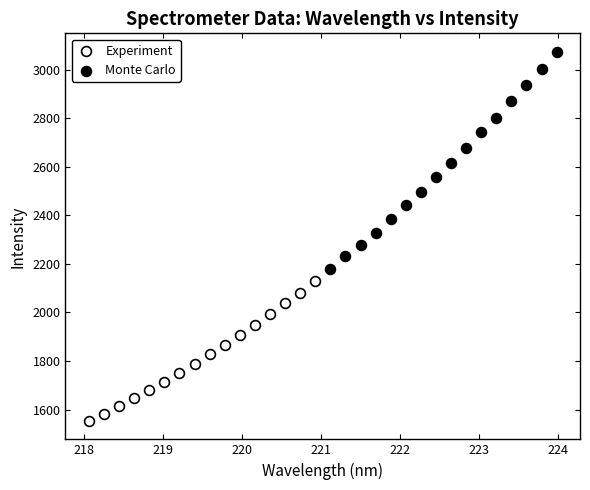

Which series has the widest spread of Y values?

Monte Carlo